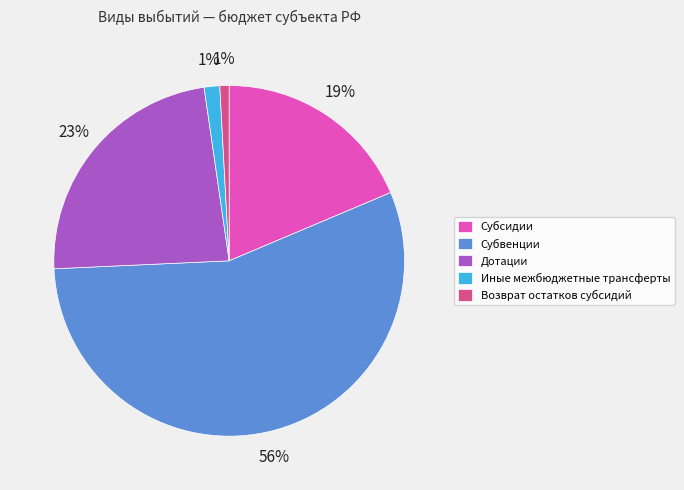

True or false: Дотации accounts for 29% of the total.

False